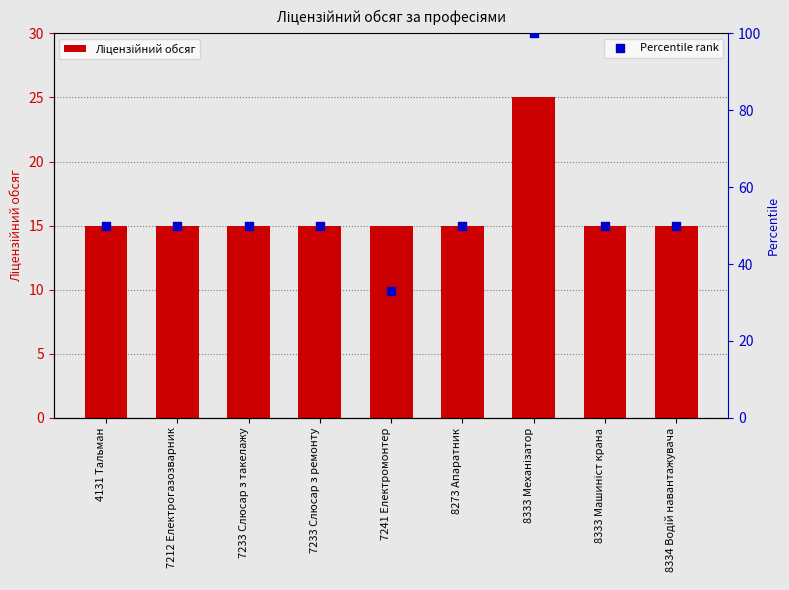

What is the total value across all series at 7233 Слюсар з такелажу?

65